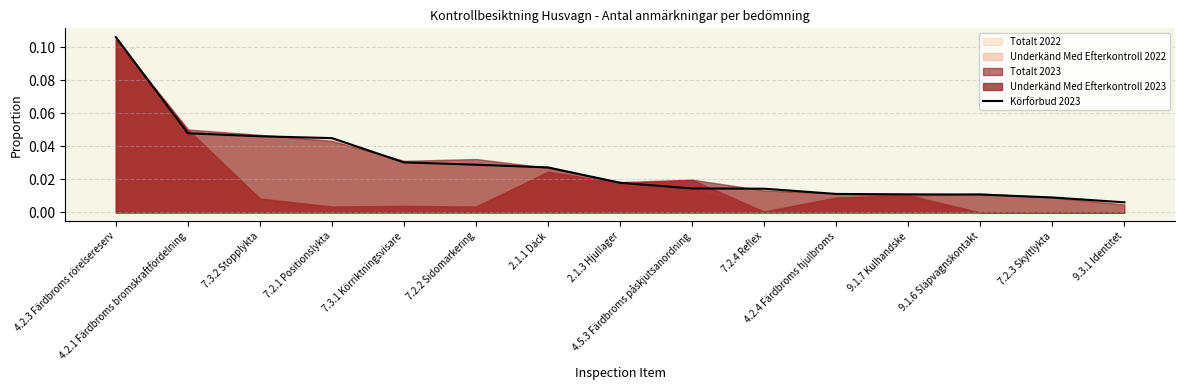

What position from the left is 4.5.3 Färdbroms påskjutsanordning?

9